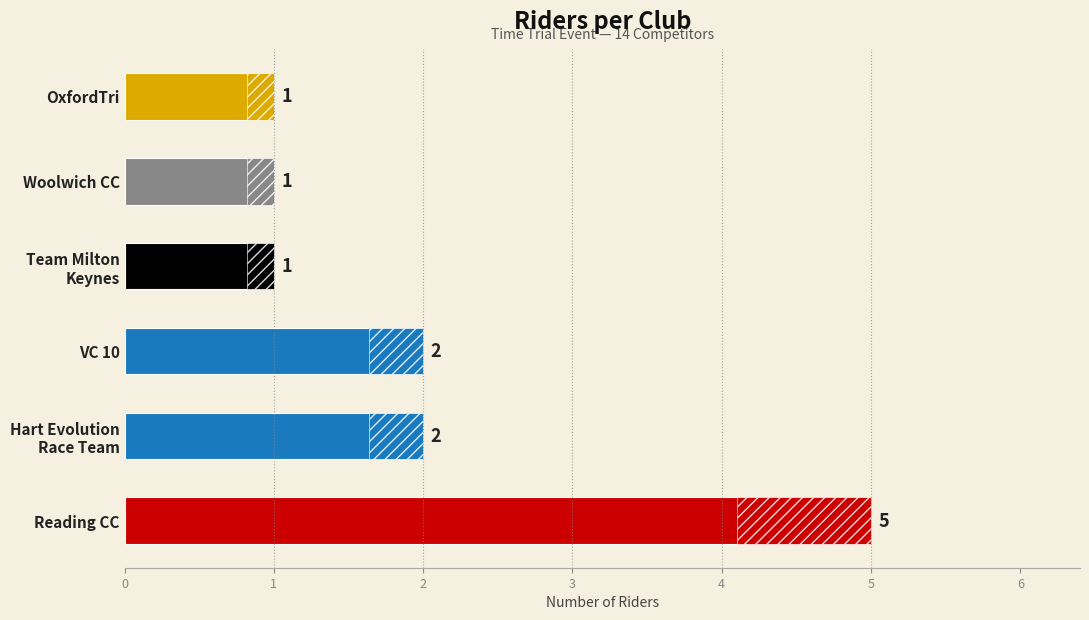

How many bars are there in total?

6